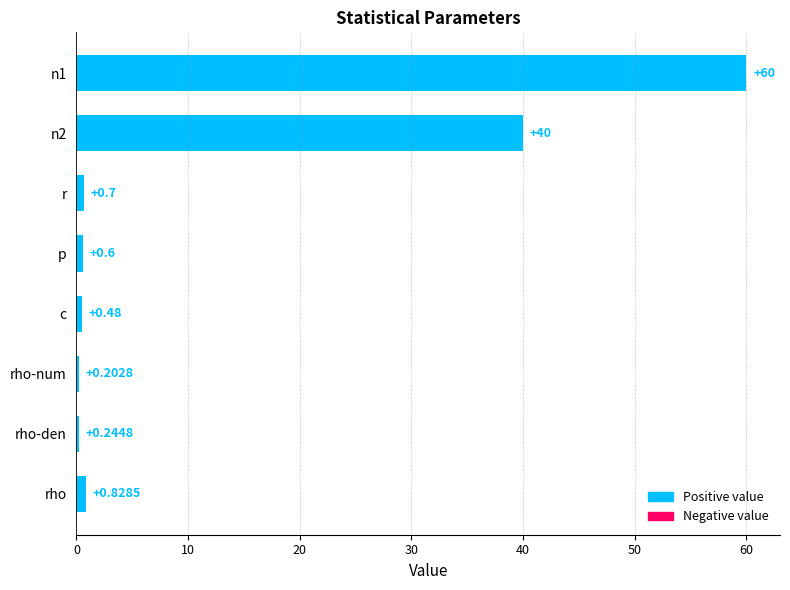

Rank the categories by value from highest to lowest.

n1, n2, rho, r, p, c, rho-den, rho-num